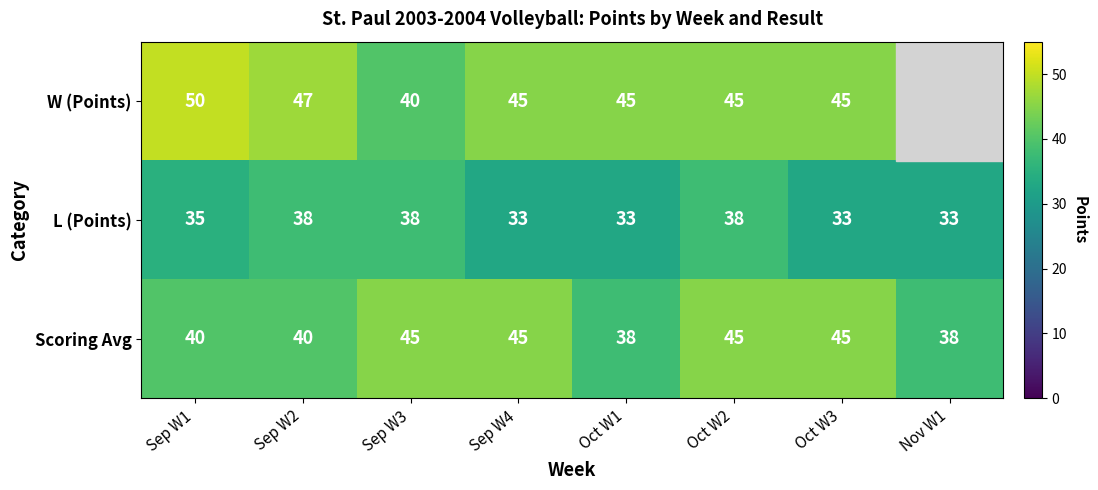

Is it true that W (Points) equals 30 at Oct W3?

False